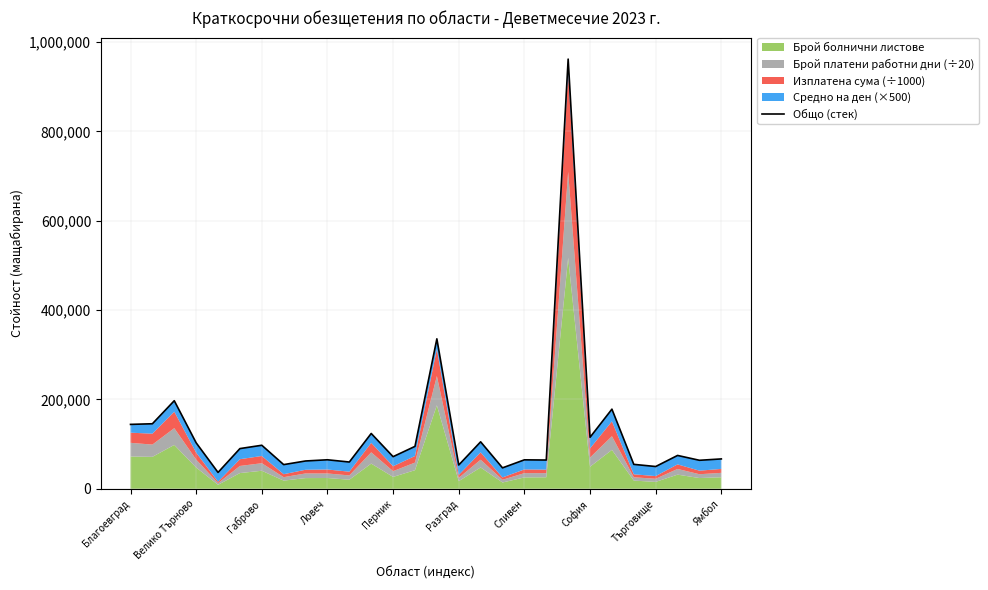

Where is the data nearest to the value 499278?

14